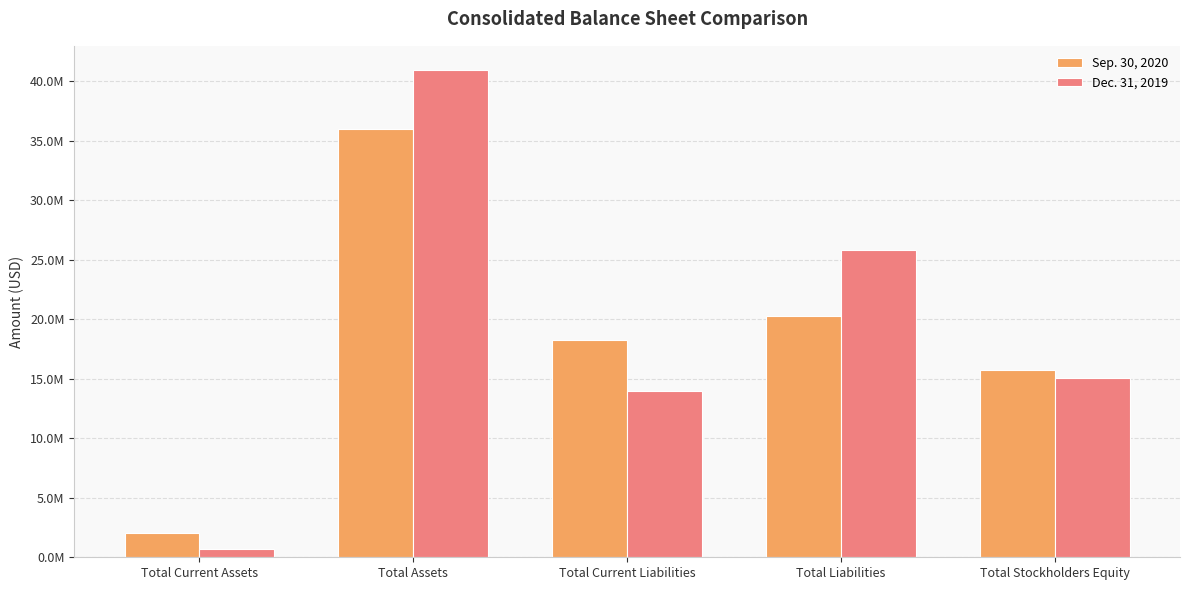

At which label does Dec. 31, 2019 first exceed 15066396?

Total Assets